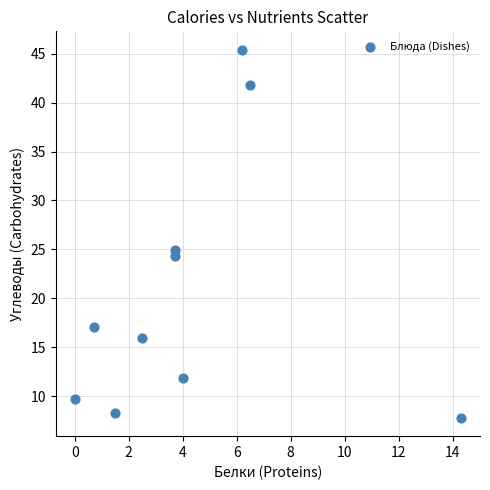

What Y value in the scatter plot is closest to 26?

24.9